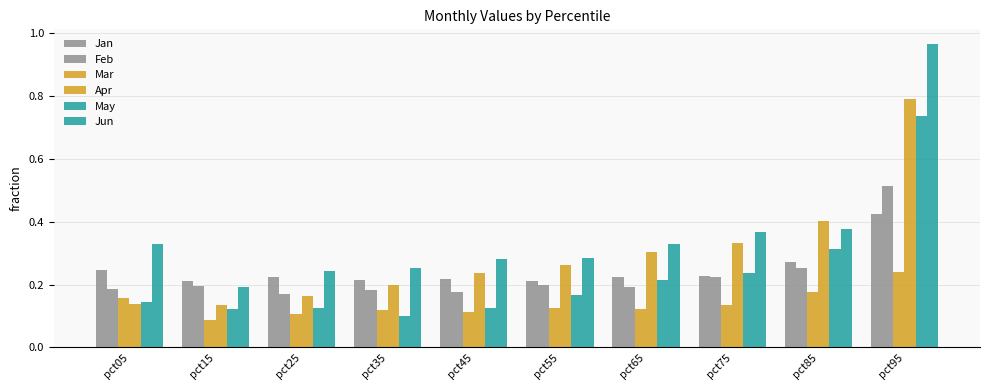

How many series are shown in this chart?

6